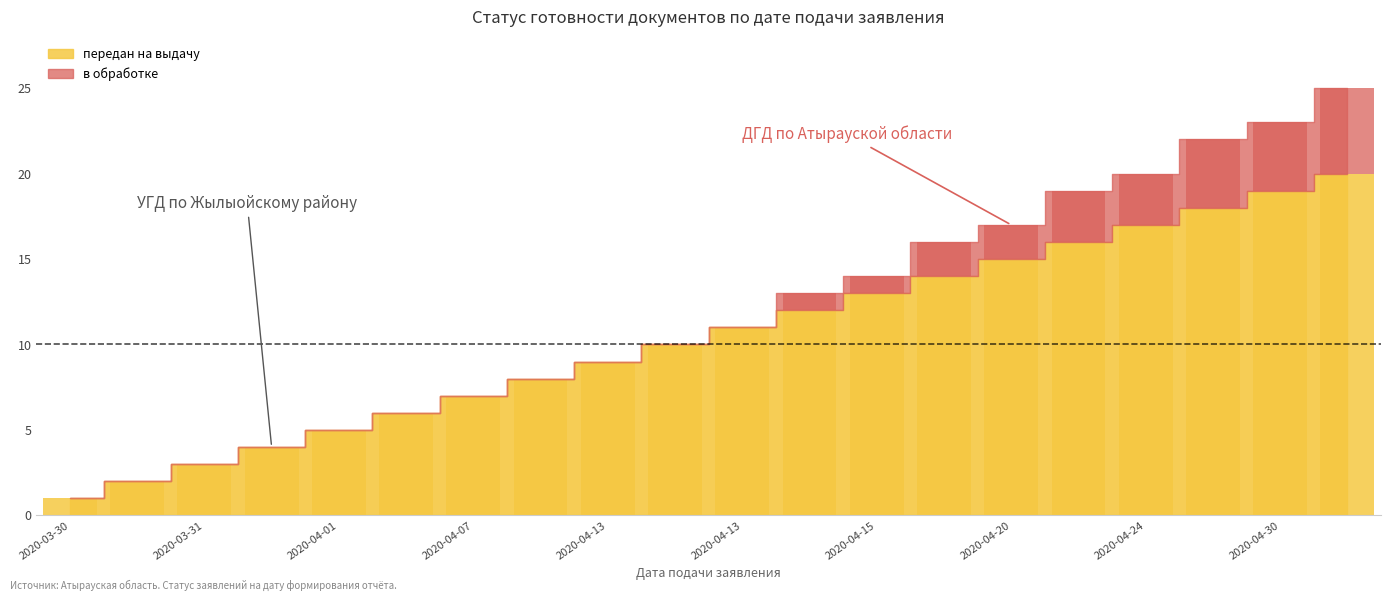

What is the change in value from 2020-03-31 to 2020-04-13?

+8